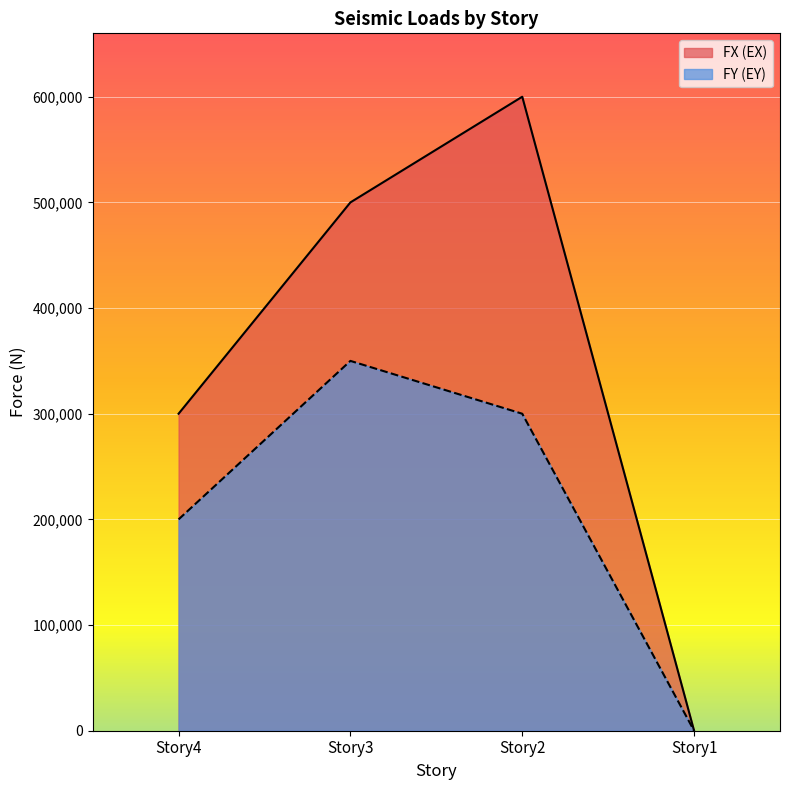

The value at Story3 is 500000. True or false?

True